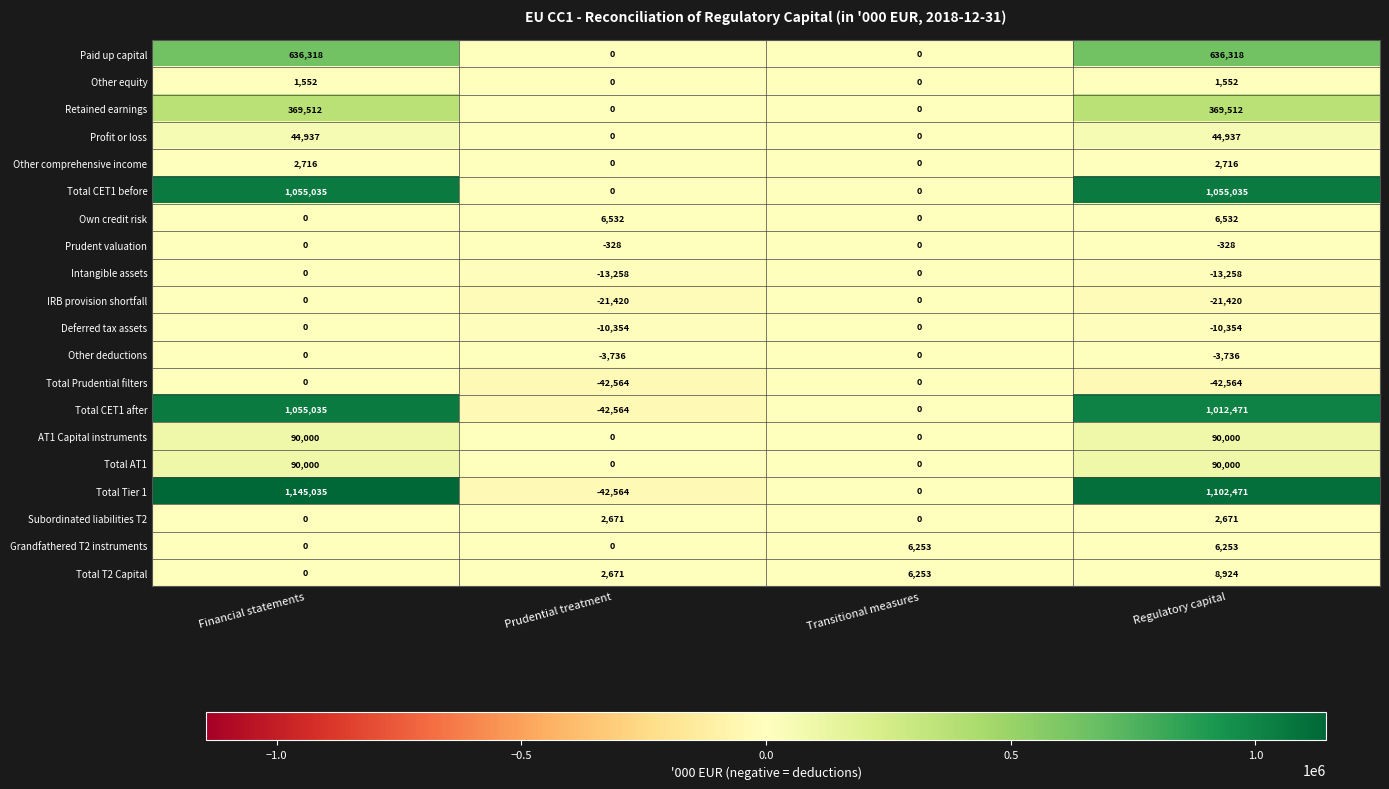

Which series has the largest range (max minus min)?

Total Tier 1